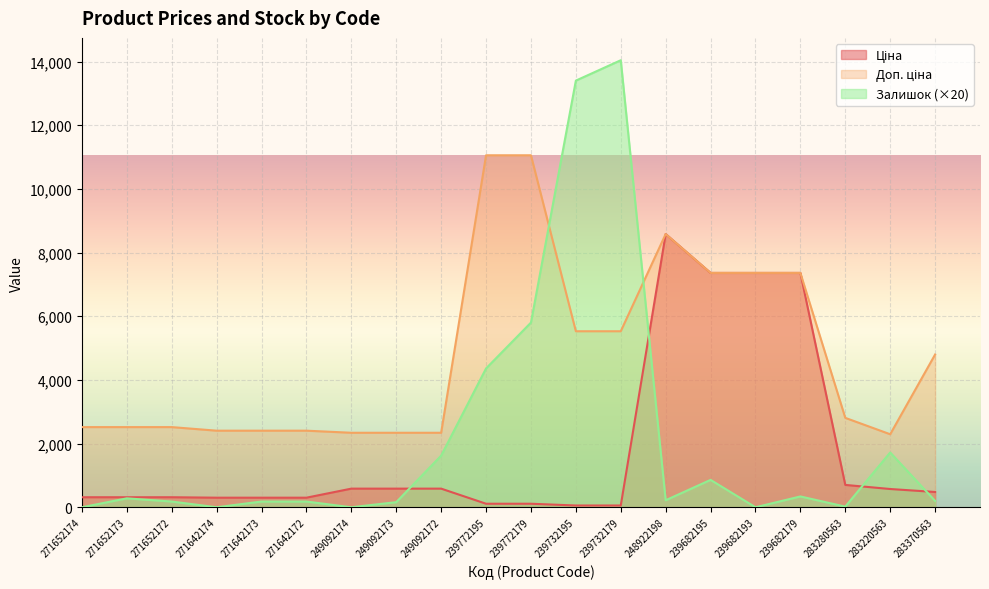

Between 271652174 and 271642174, which series saw the biggest shift?

Доп. ціна